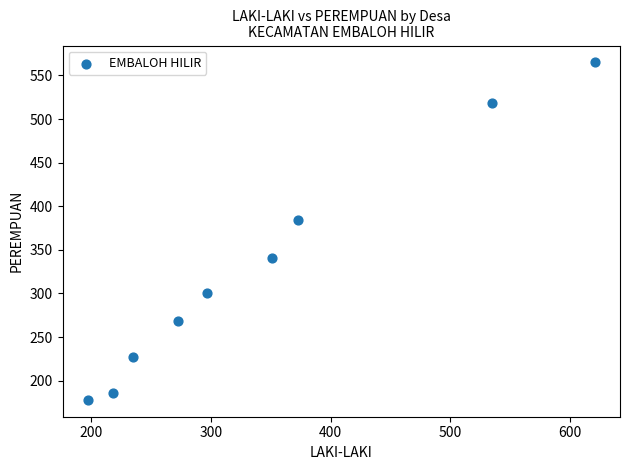

What Y value in the scatter plot is closest to 371?

384